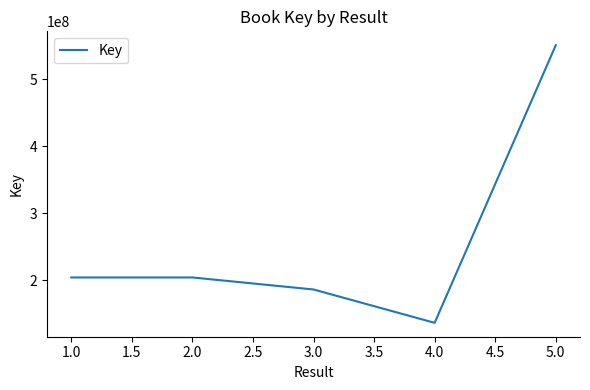

True or false: the data has more than 1 interior local peaks.

False